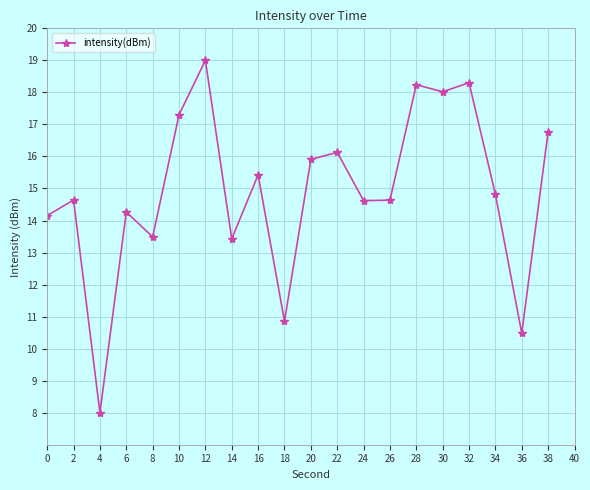

The chart shows a value of 3.7 at 16. True or false?

False